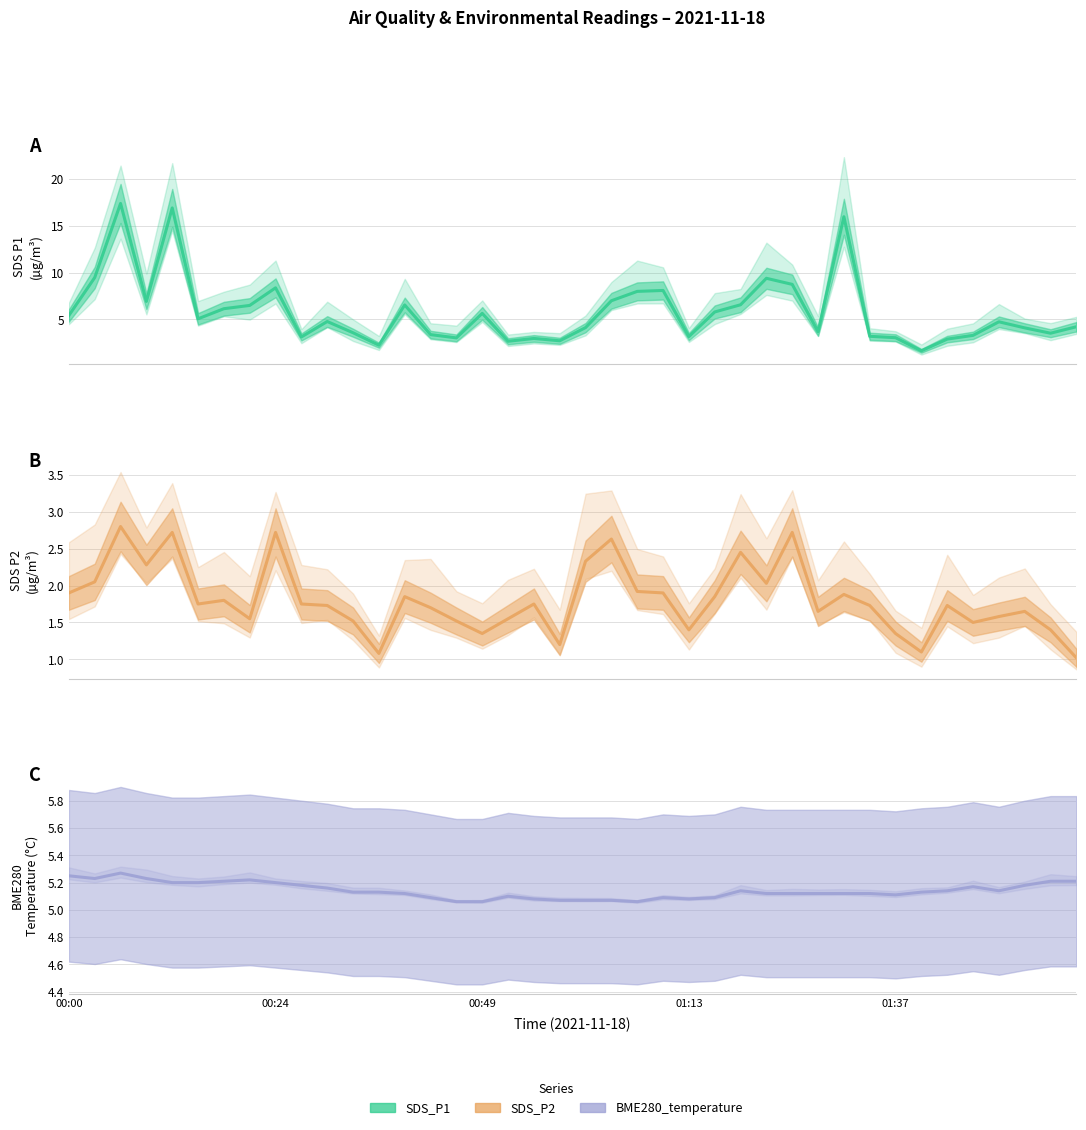

At 00:49, list the series in order from largest to smallest.

SDS_P1, BME280_temperature, SDS_P2